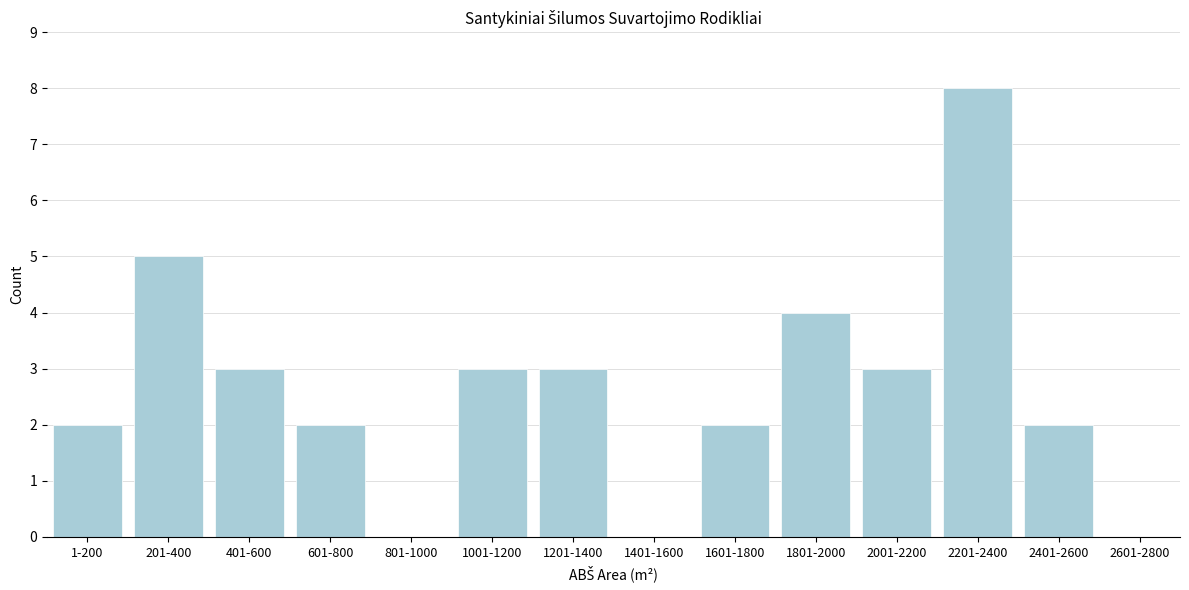

Reading left to right, list all the values displayed in this chart.

1-200=2	201-400=5	401-600=3	601-800=2	801-1000=0	1001-1200=3	1201-1400=3	1401-1600=0	1601-1800=2	1801-2000=4	2001-2200=3	2201-2400=8	2401-2600=2	2601-2800=0